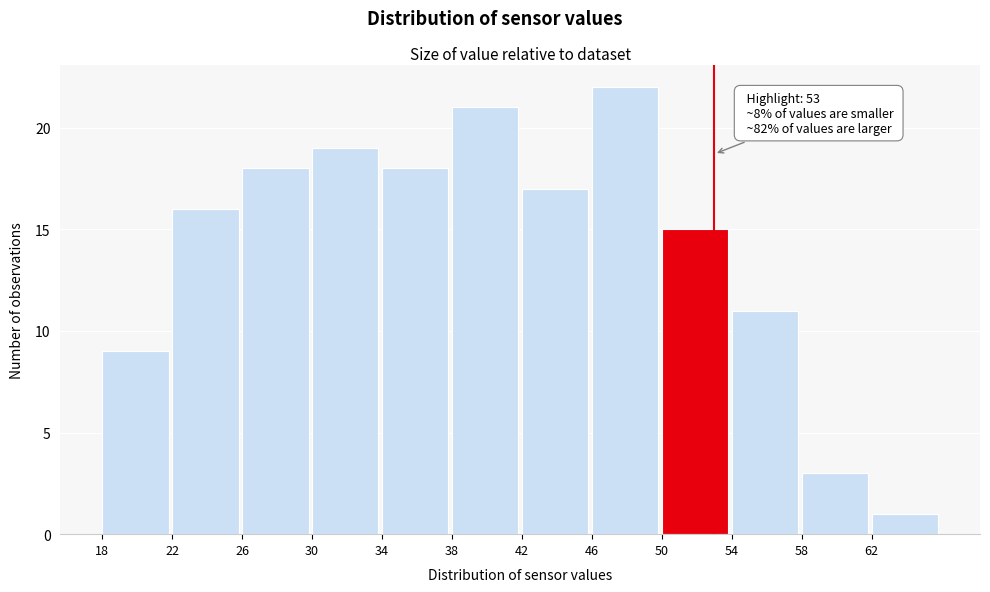

Over which range of the x-axis is the bar tallest?

46 to 50